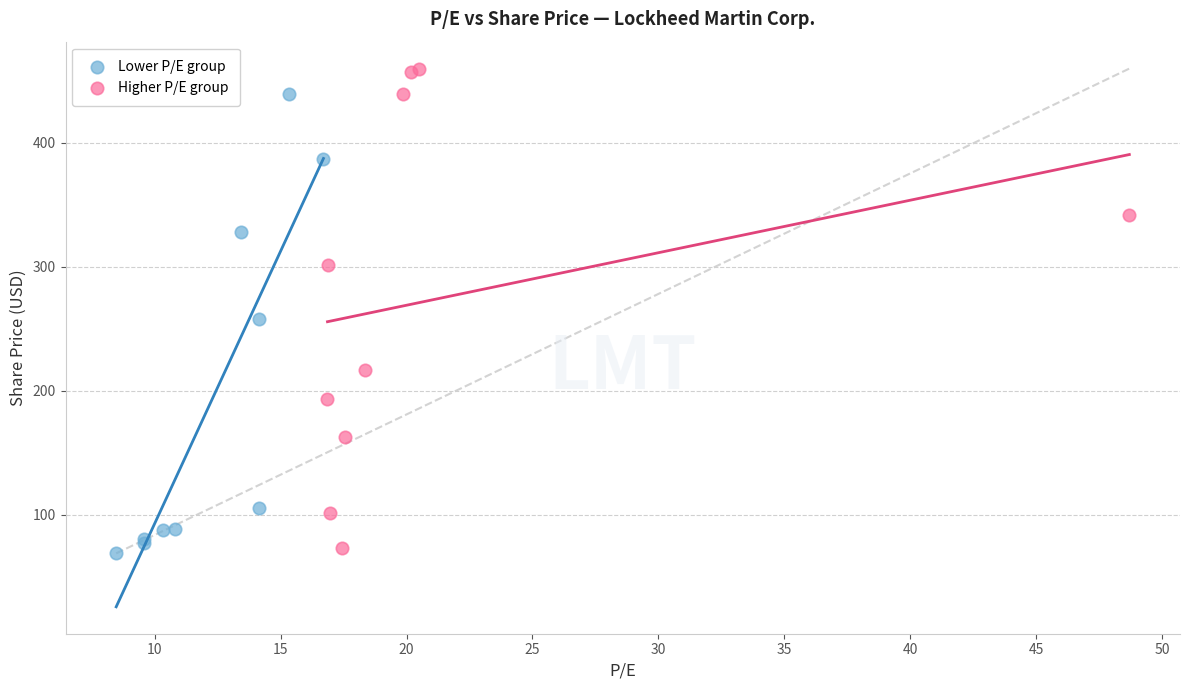

Which series has the largest Y range (max minus min)?

Higher P/E group